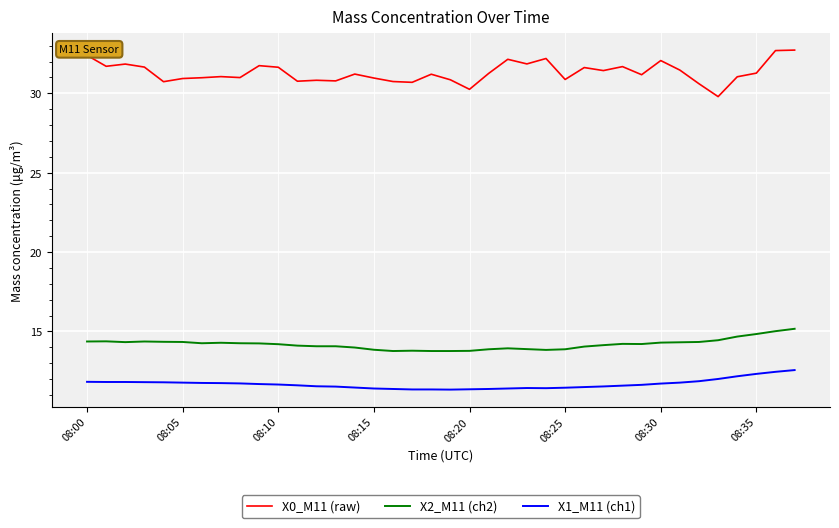

List the series in order of their peak value, lowest first.

X1_M11 (ch1), X2_M11 (ch2), X0_M11 (raw)